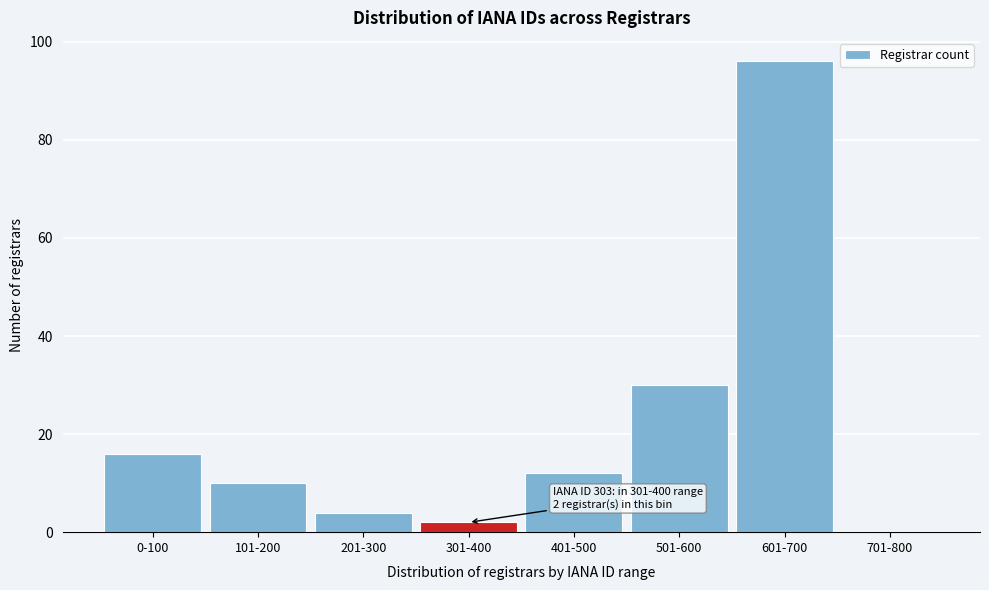

Reading left to right, what are all the values shown in this chart?

0-100=16	101-200=10	201-300=4	301-400=2	401-500=12	501-600=30	601-700=96	701-800=0